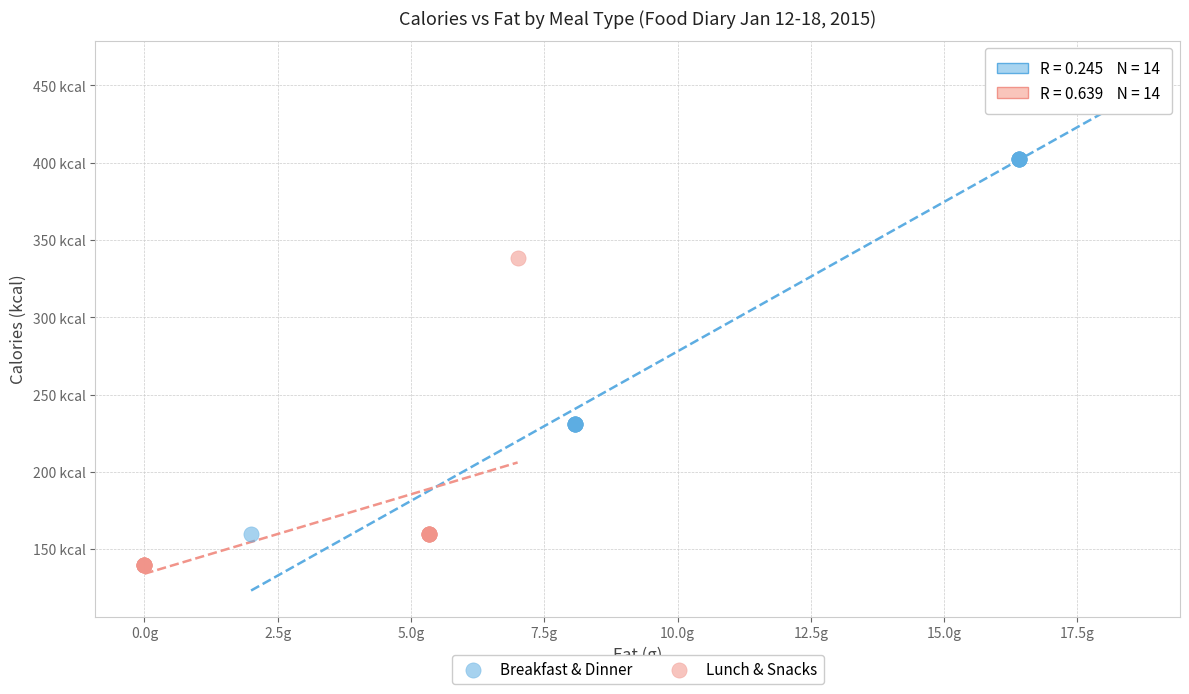

What are all the series names shown in the legend?

Breakfast & Dinner, Lunch & Snacks